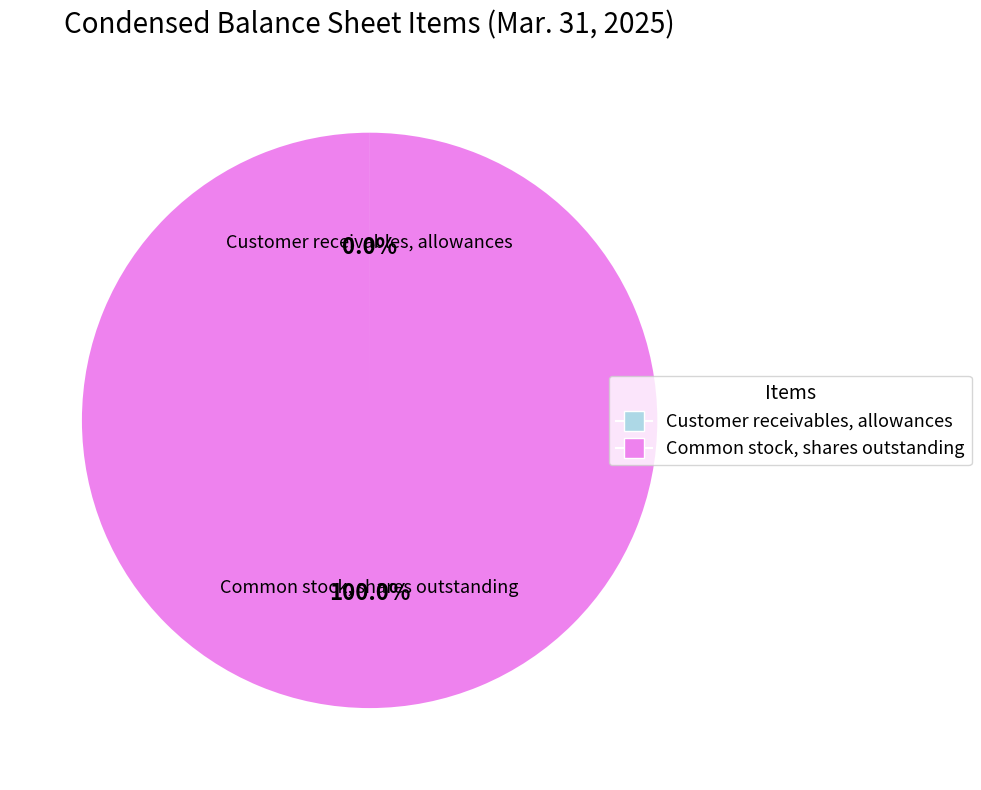

Which category accounts for the majority?

Common stock, shares outstanding